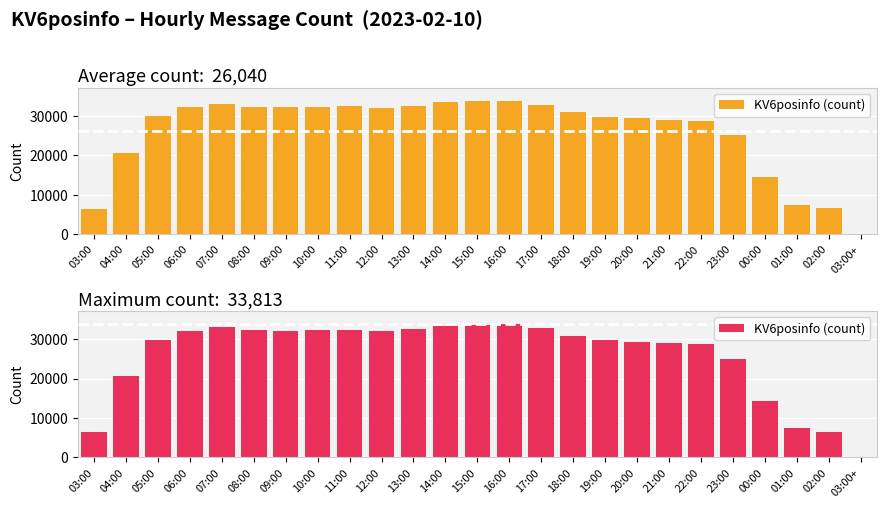

How many values are below 30913?

12